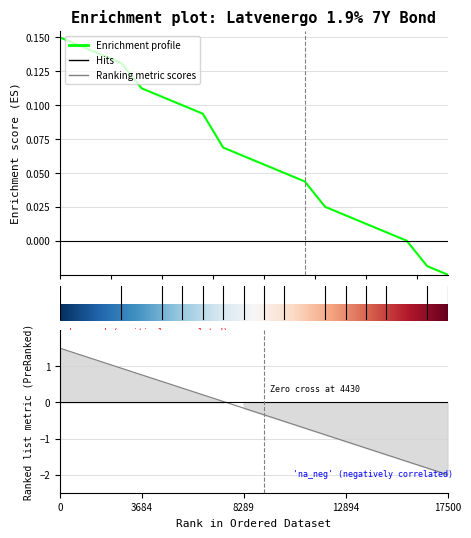

How many lines are shown in the chart?

1